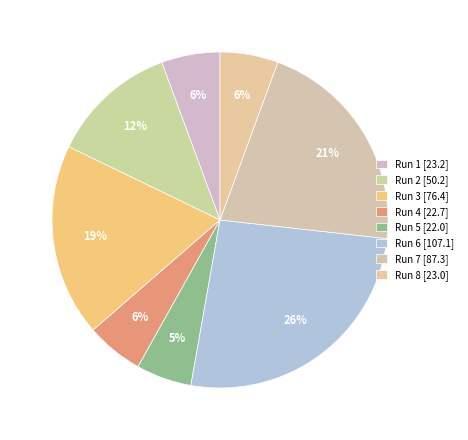

Count the number of slices in the pie.

8